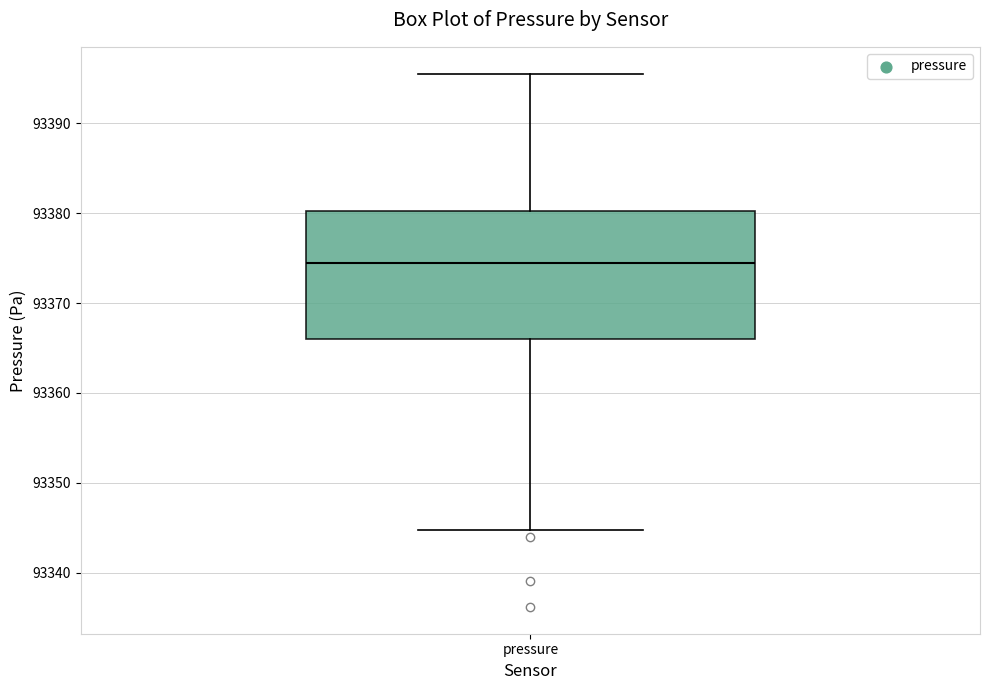

Where does the upper whisker of the box for pressure end on the y-axis? The values are not printed on the chart, so give them approximately, as read against the axis.

93396